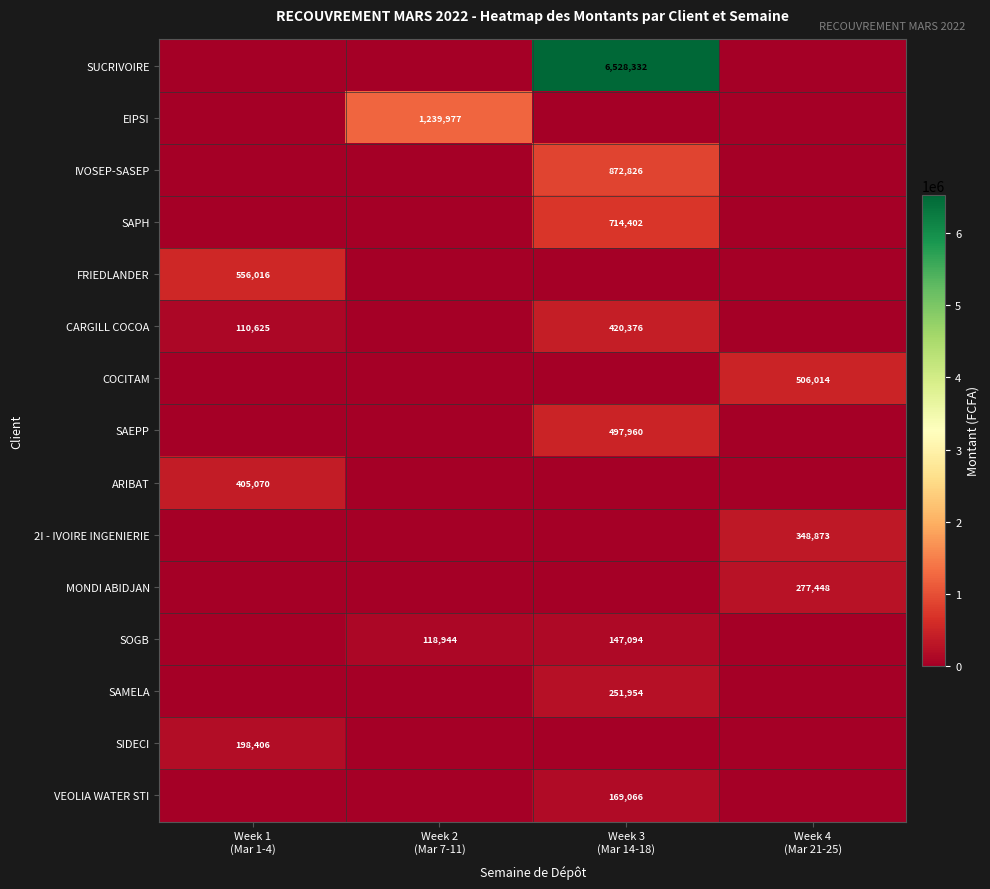

Rank the categories by SAEPP value from highest to lowest.

Week 3 (Mar 14-18), Week 1 (Mar 1-4), Week 2 (Mar 7-11), Week 4 (Mar 21-25)